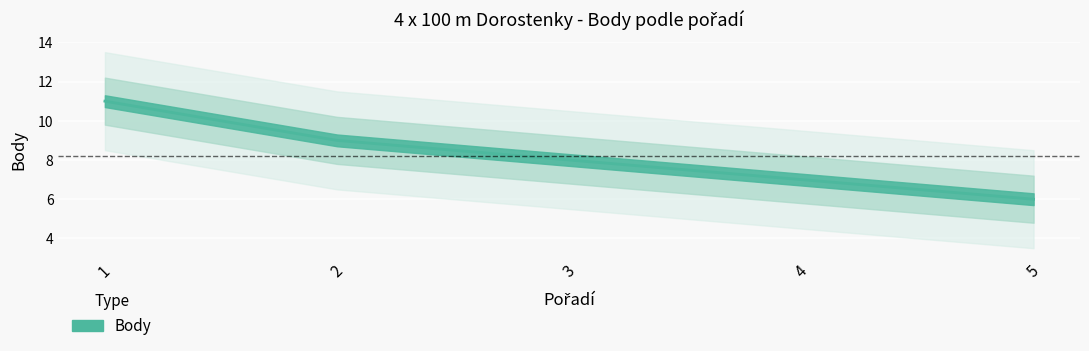

Approximately how many times larger is the value at 1 compared to 2?

1.2